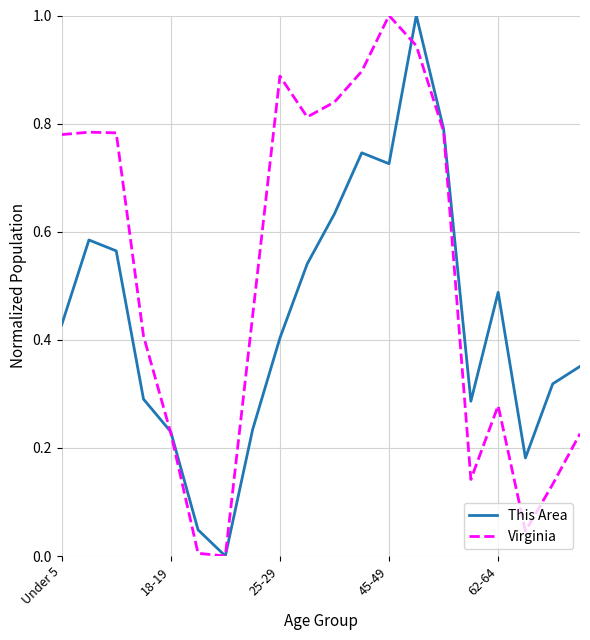

Which series has the largest total across all categories?

Virginia